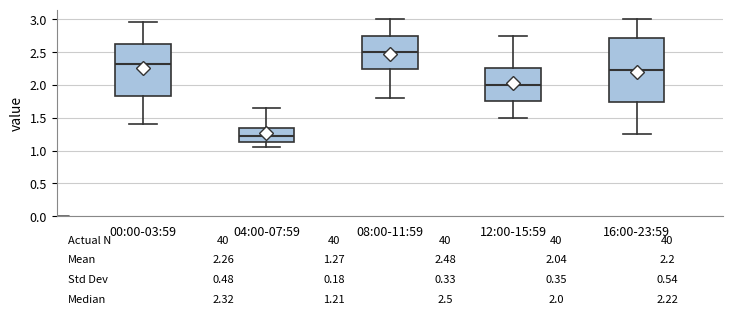

Which box's median line is the highest?

08:00-11:59